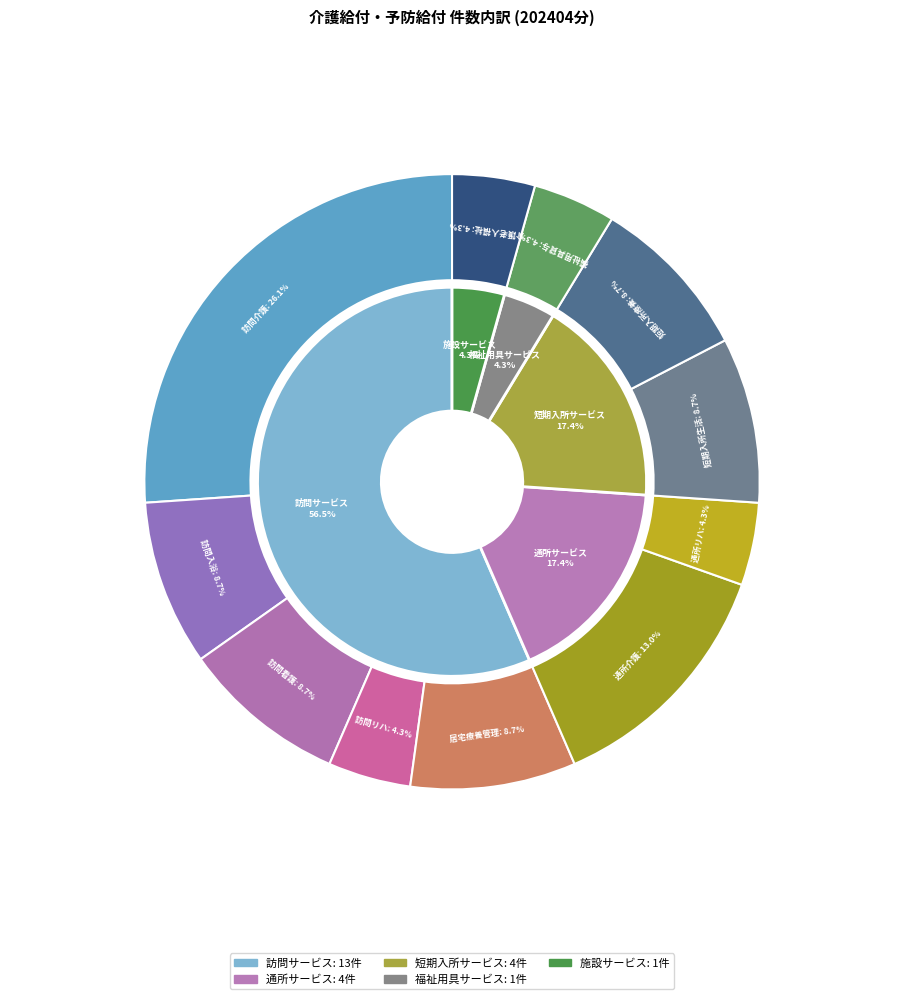

How many slices are in this pie chart?

11